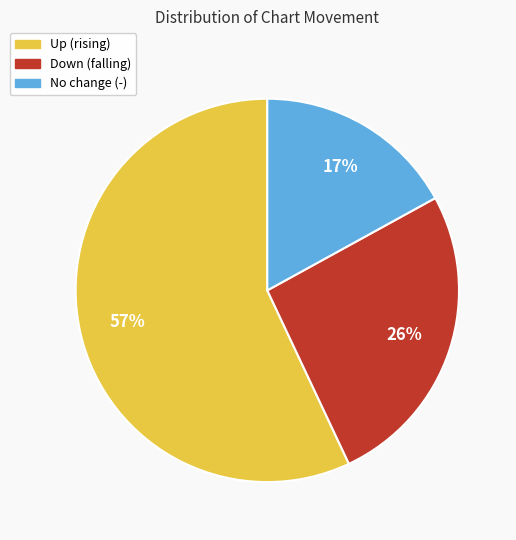

To the nearest percent, what is the difference between the largest and smallest slice percentages?

40%